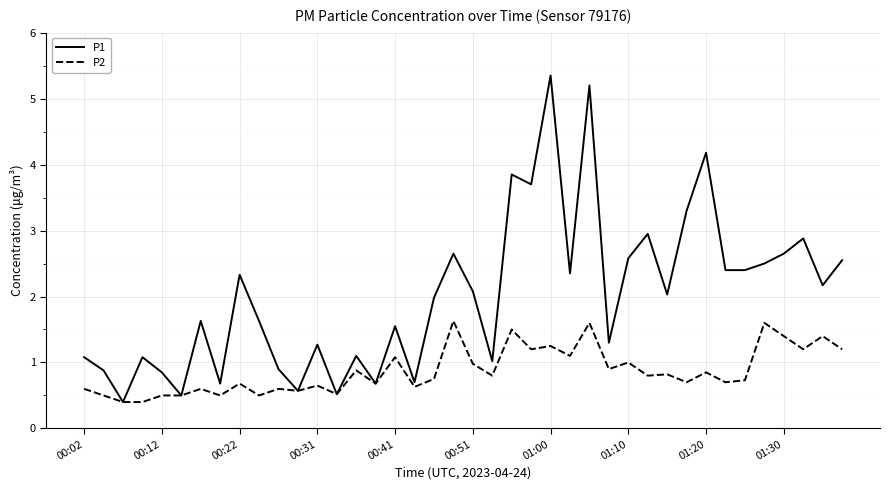

Which series has the largest range (max minus min)?

P1